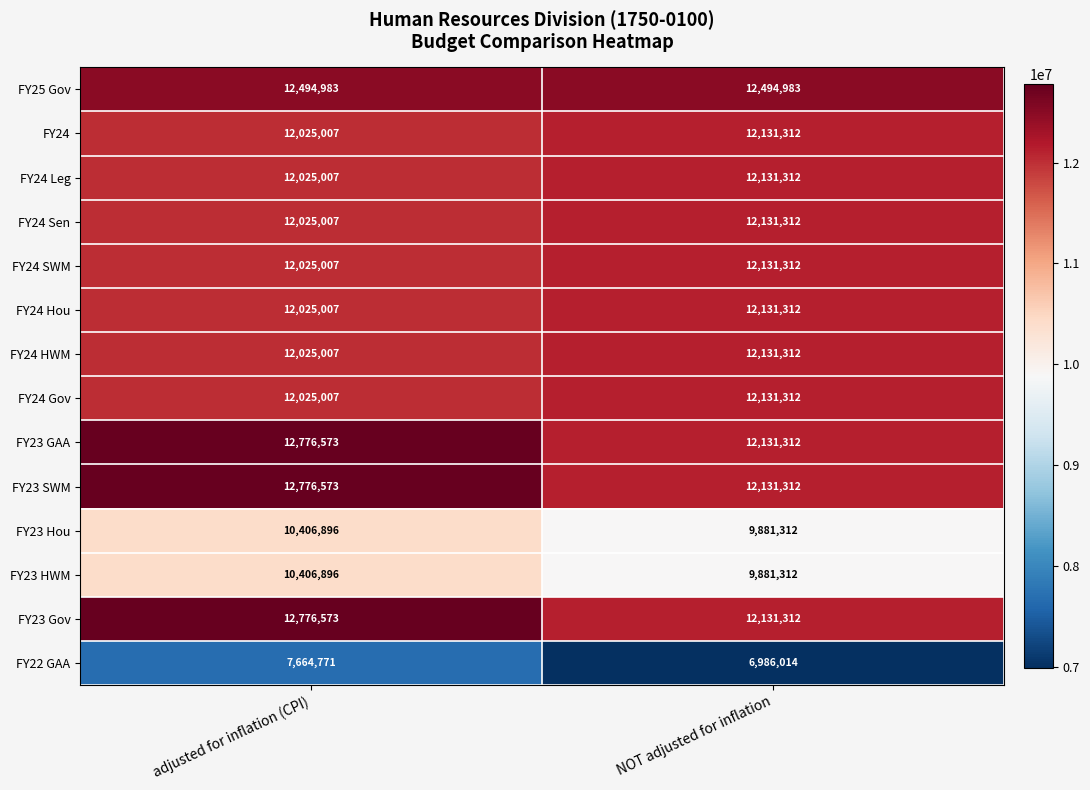

What is the average value of the FY23 HWM series?

10144104